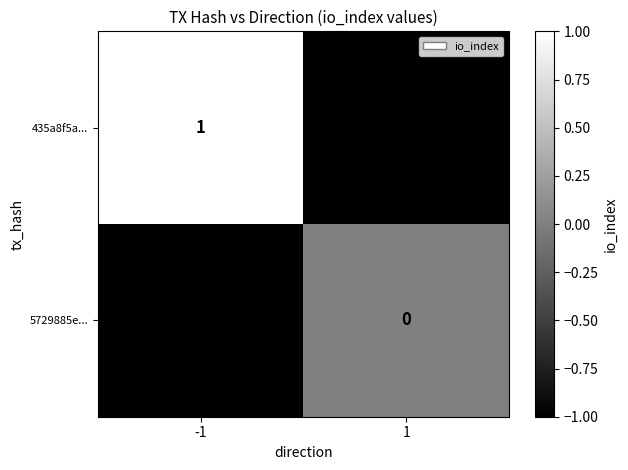

Is it true that 435a8f5a... equals 2 at -1?

False